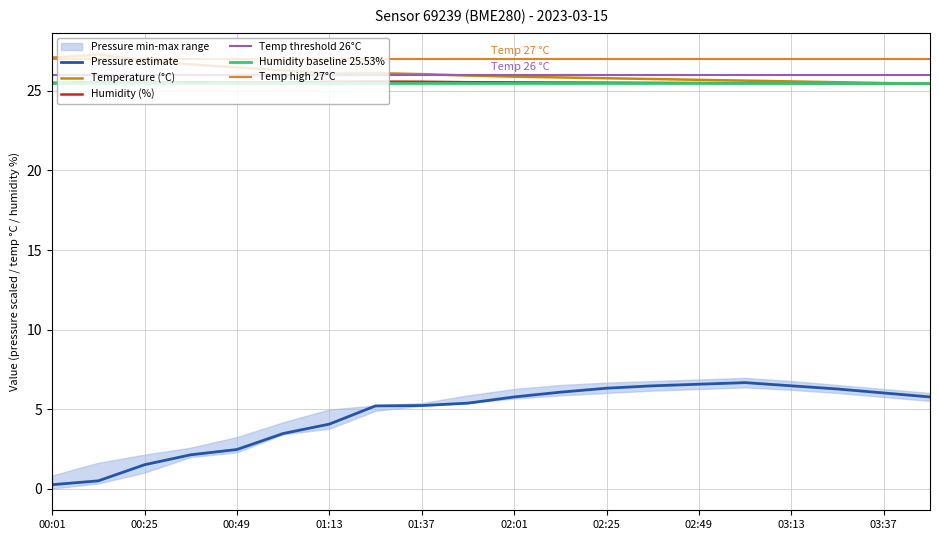

True or false: Temperature (°C) and Pressure estimate intersect in this chart.

False